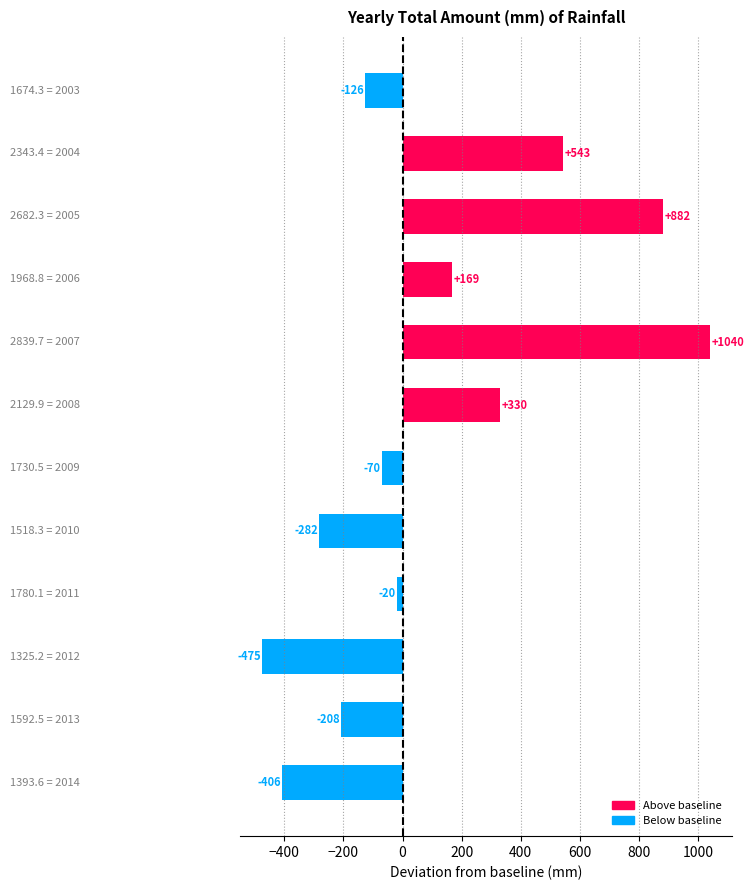

Does the chart contain any negative values?

Yes